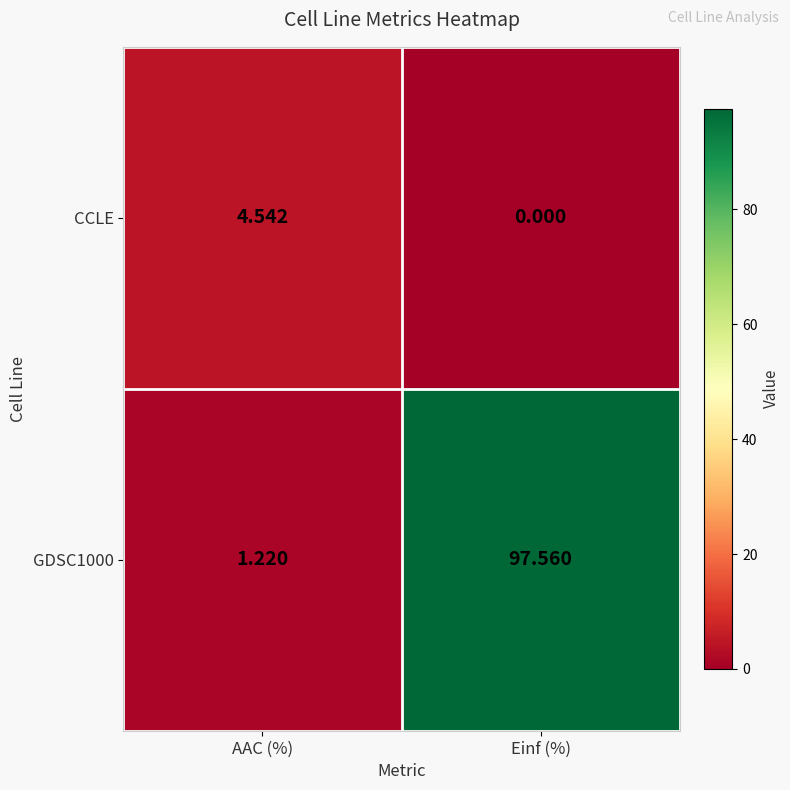

Which category has the highest value in the GDSC1000 series?

Einf (%)